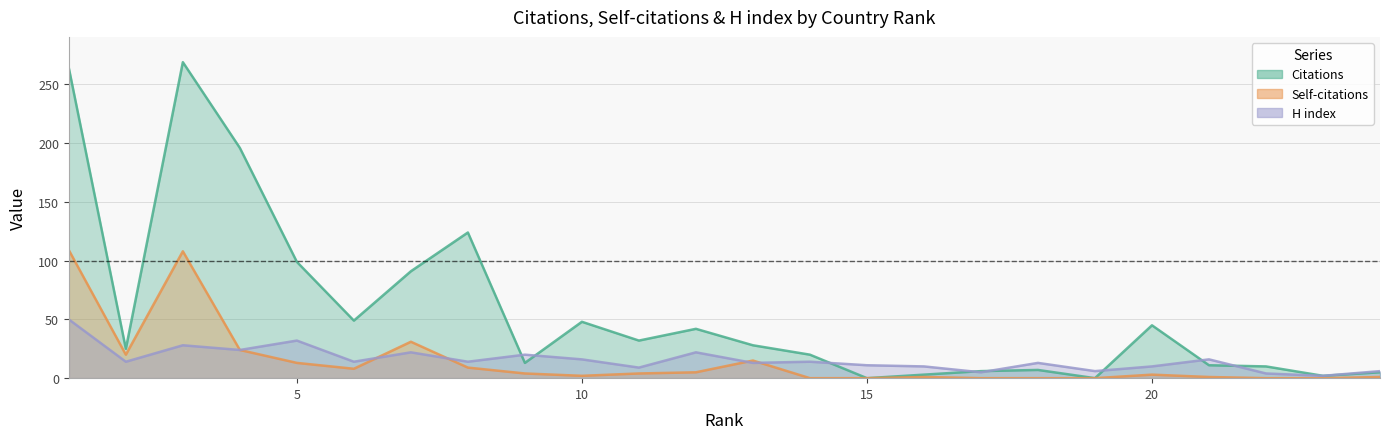

Rank the series at 2 from lowest to highest value.

H index, Self-citations, Citations